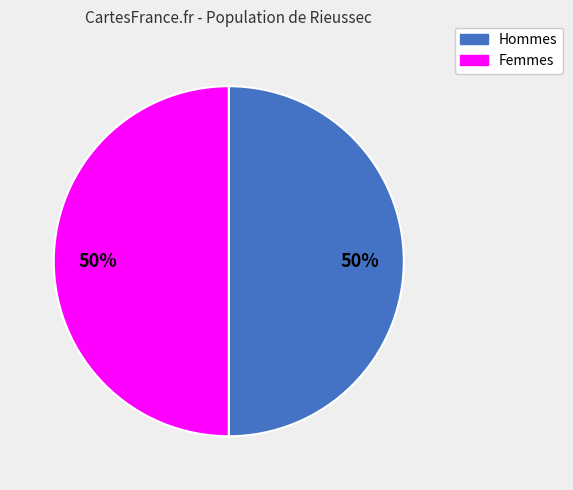

Is the sum of Femmes and Hommes greater than half?

Yes